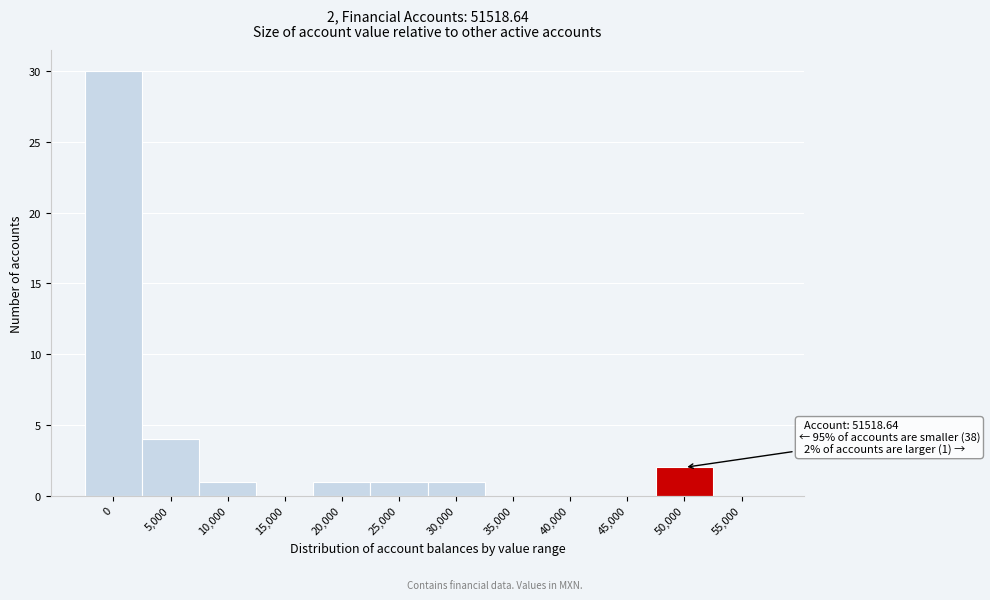

Reading left to right, transcribe all the data shown in this chart.

0=30	5,000=4	10,000=1	15,000=0	20,000=1	25,000=1	30,000=1	35,000=0	40,000=0	45,000=0	50,000=2	55,000=0